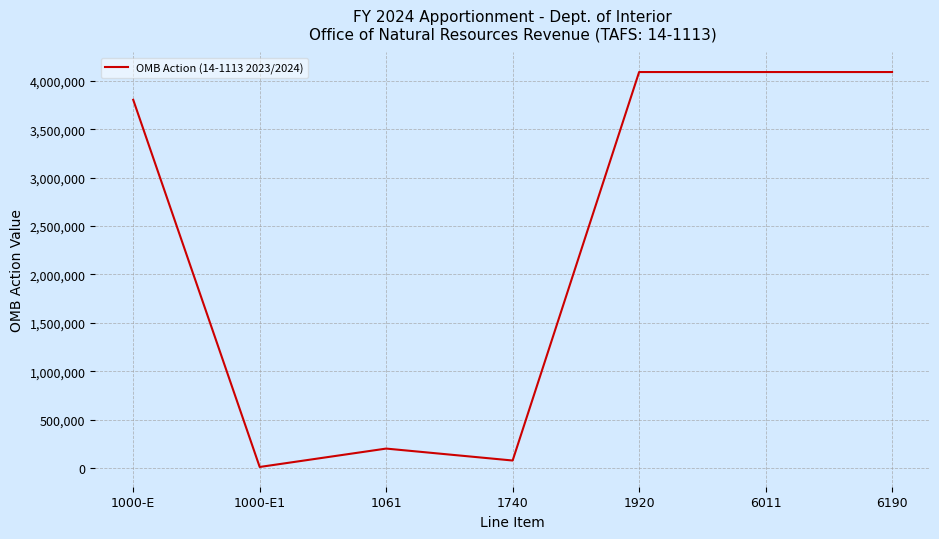

The value at 1920 is 1703420. True or false?

False